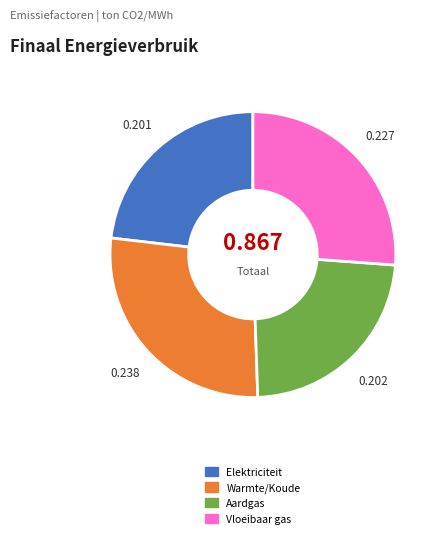

Between Elektriciteit and Vloeibaar gas, which is larger?

Vloeibaar gas